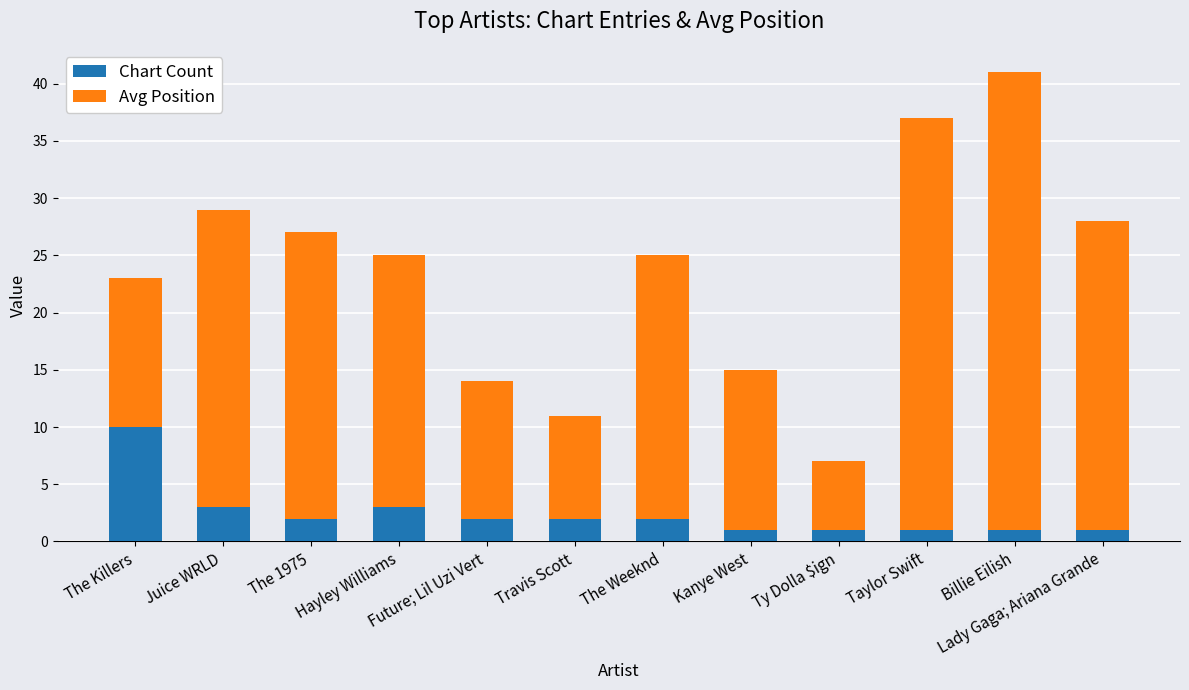

Does the chart contain any negative values?

No